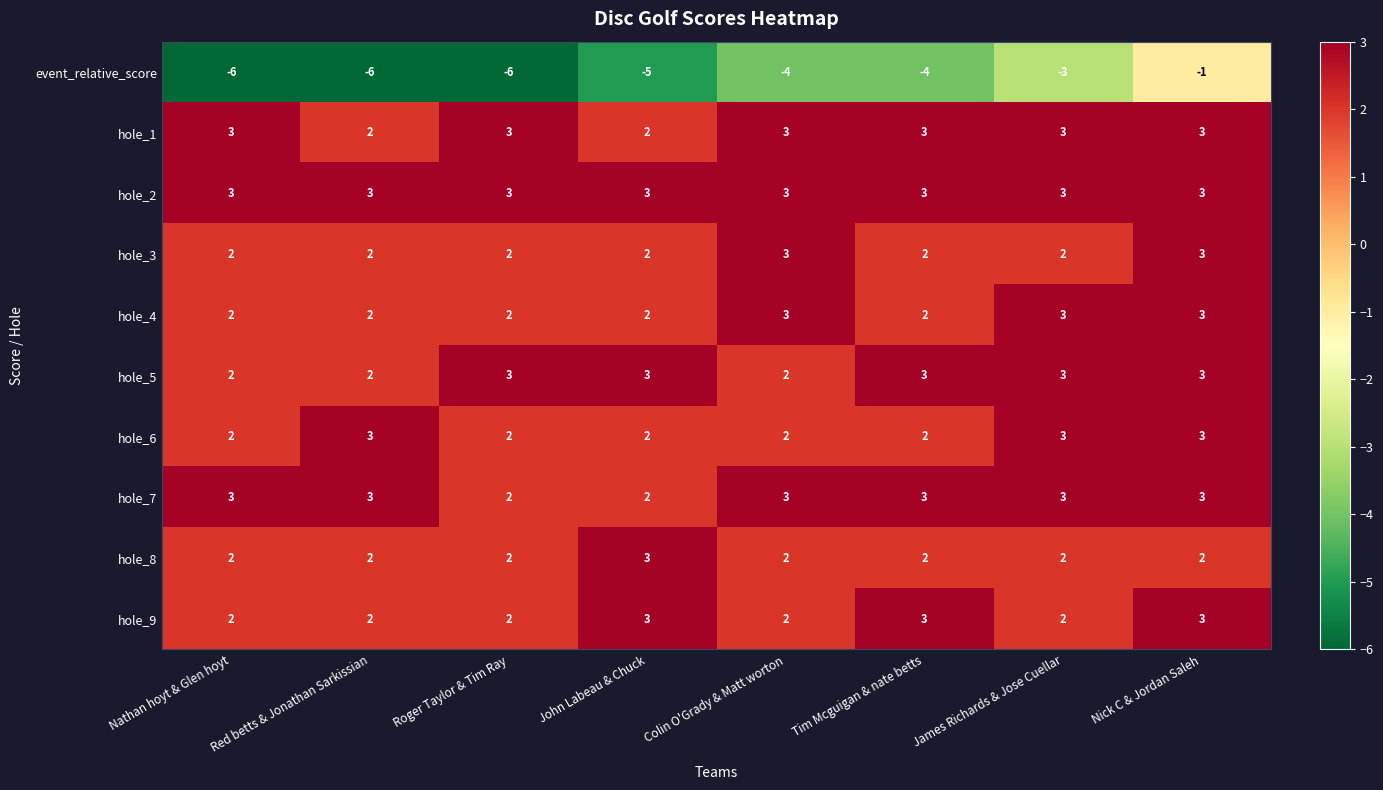

The value of hole_4 at Nathan hoyt & Glen hoyt is 1. True or false?

False